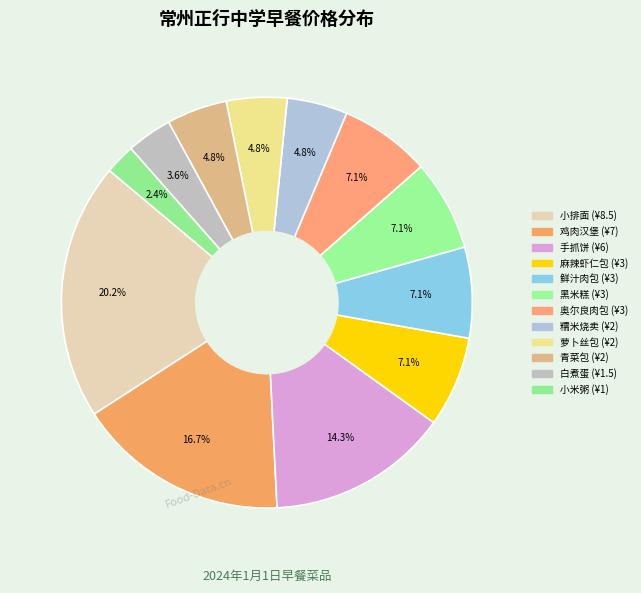

True or false: 白煮蛋 accounts for 1% of the total.

False